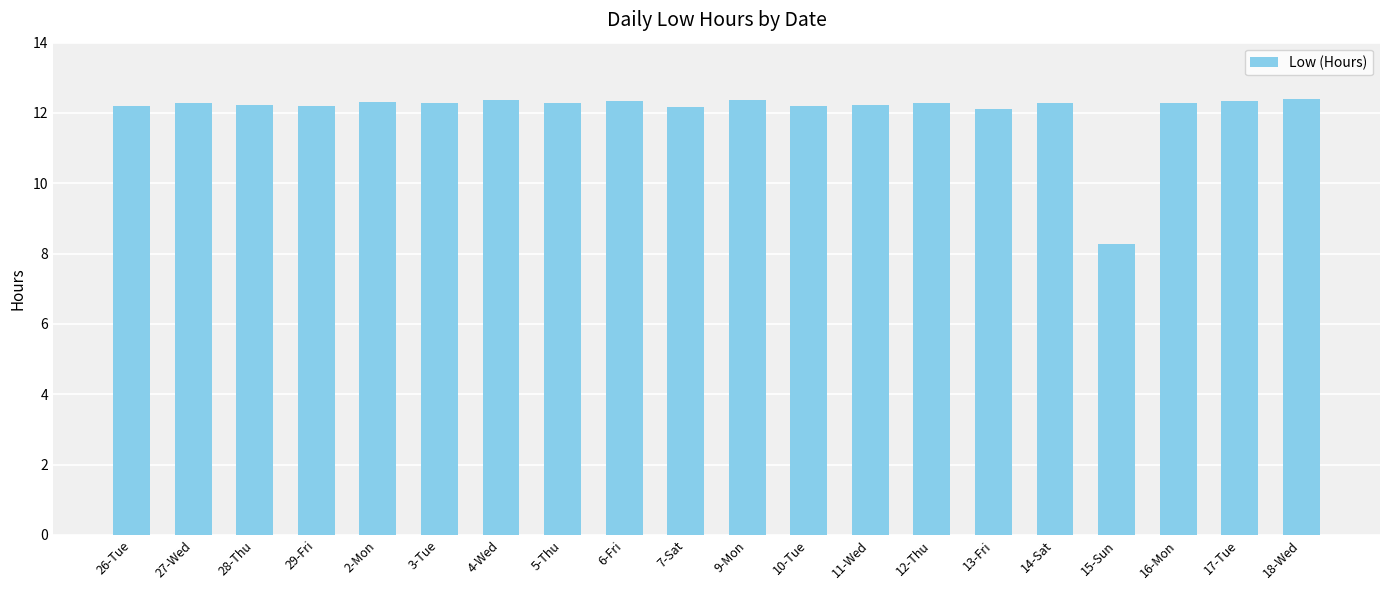

At which category does the chart reach its minimum across all series?

15-Sun